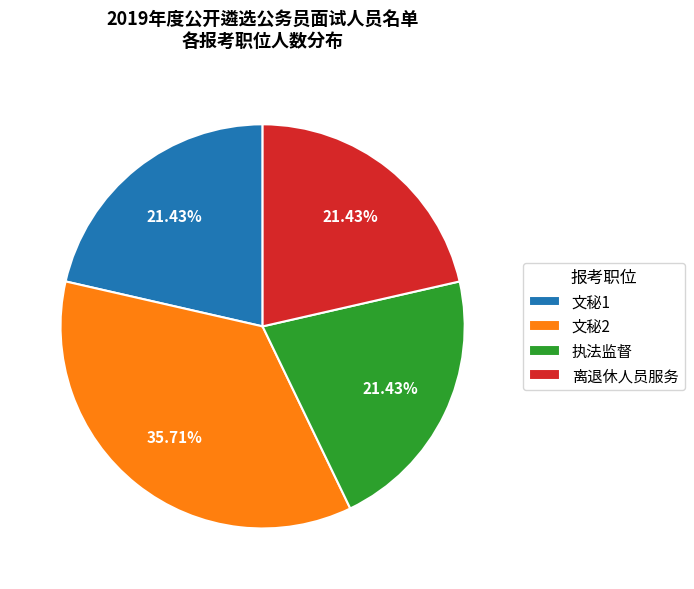

What is the total percentage of 文秘1 and 文秘2?

57.1%